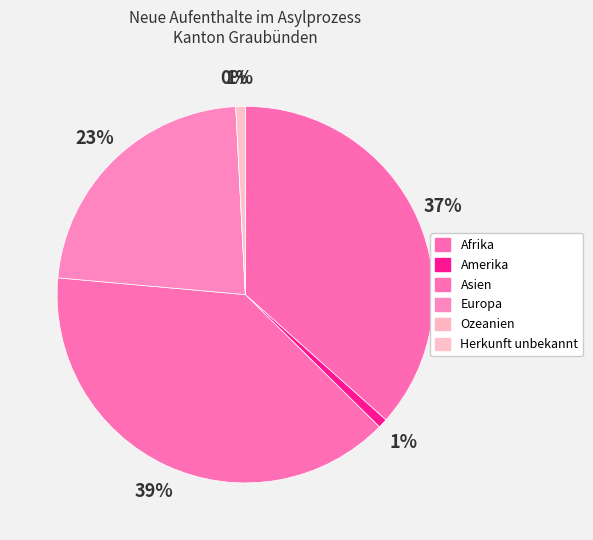

To the nearest percent, what is the difference between the largest and smallest slice percentages?

39%